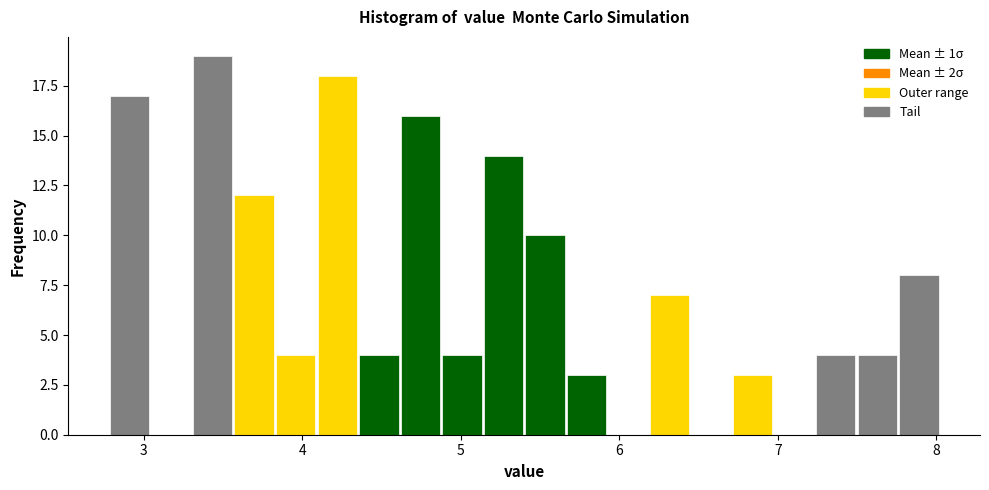

Read against the x-axis, roughly where is the centre of the tallest bar?

3.4